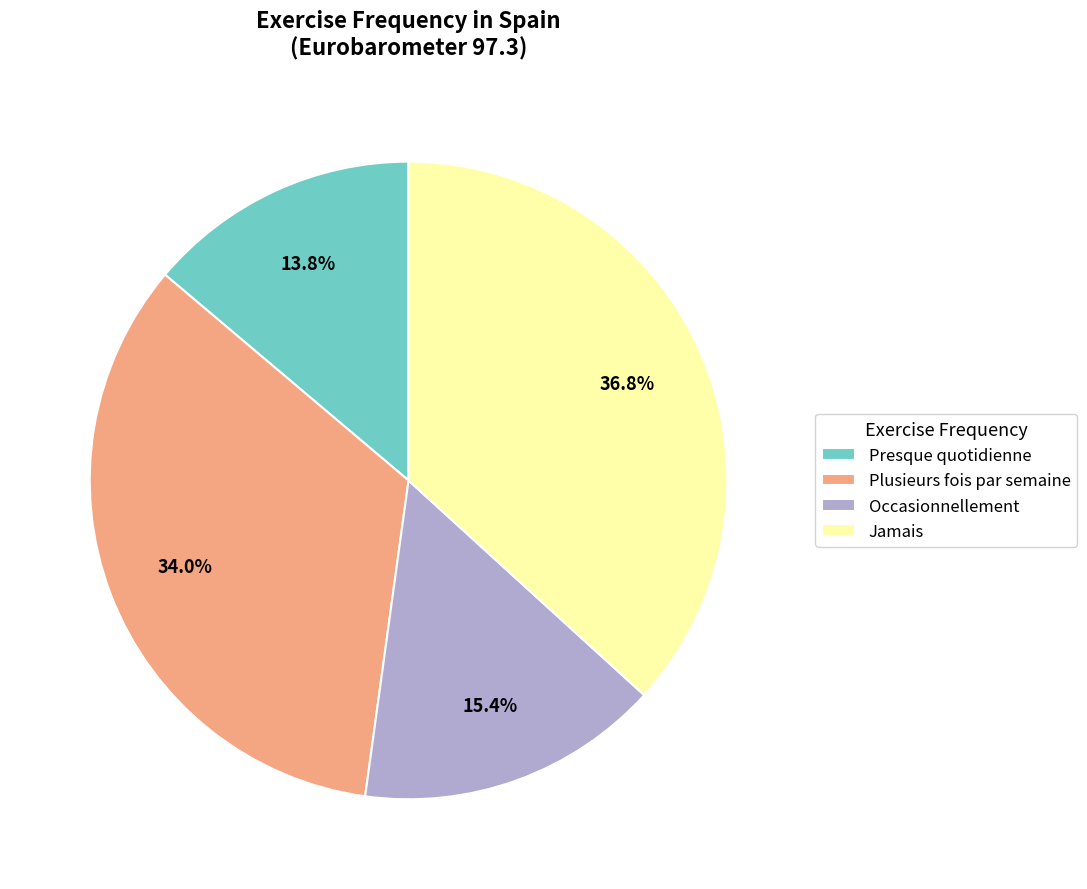

Which category has the smallest portion of the pie?

Presque quotidienne